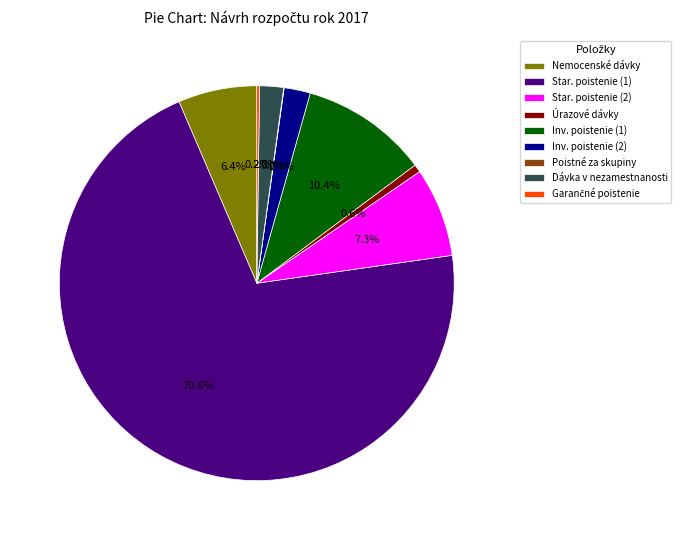

Which slice represents more than half of the pie?

Star. poistenie (1)